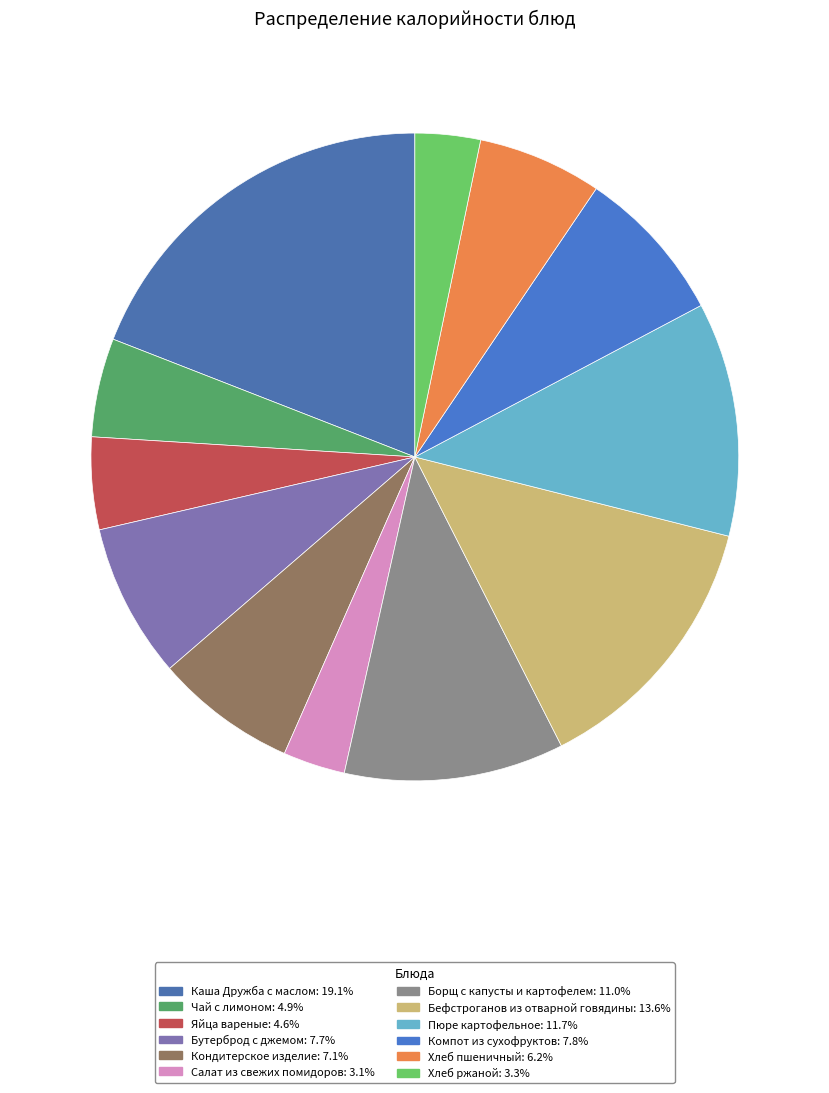

What percentage is the Яйца вареные slice, to the nearest percent?

5%